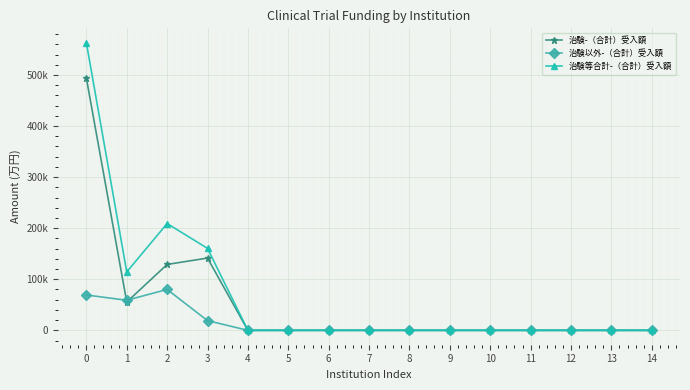

The value of 治験-（合計）受入額 at 7 is 271120. True or false?

False